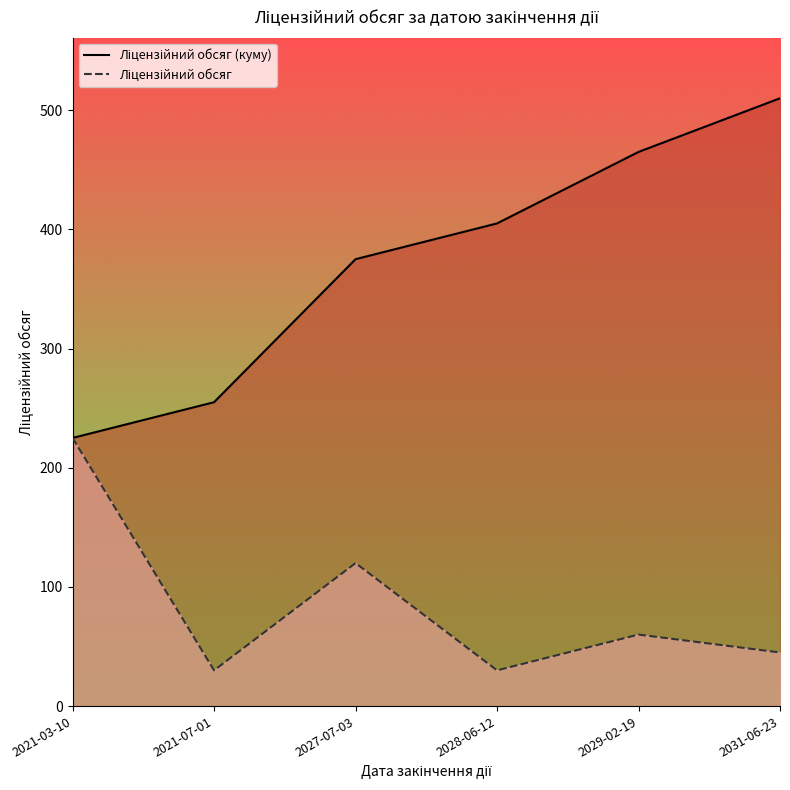

The Ліцензійний обсяг (куму) series shows 465 at 2029-02-19. True or false?

True